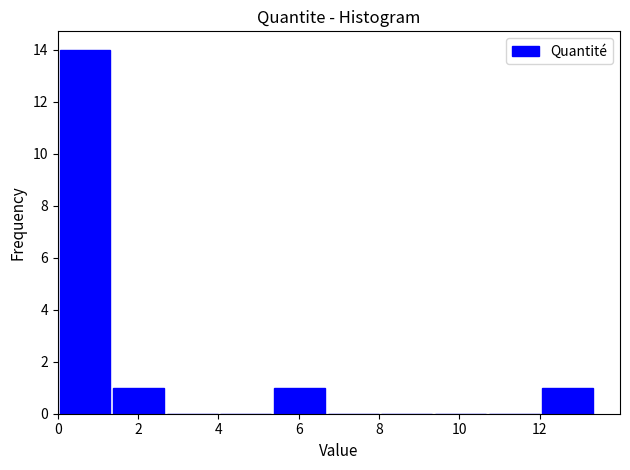

Reading left to right, list every bar in this chart as the range it spans on the x-axis followed by its height. Neither the bar edges nor the heights are printed on the chart, so give them approximately, as read against the axes.

0.0 to 1.4: 14
1.4 to 2.6: 1
2.6 to 4.0: 0
4.0 to 5.4: 0
5.4 to 6.6: 1
6.6 to 8.0: 0
8.0 to 9.4: 0
9.4 to 10.6: 0
10.6 to 12.0: 0
12.0 to 13.4: 1